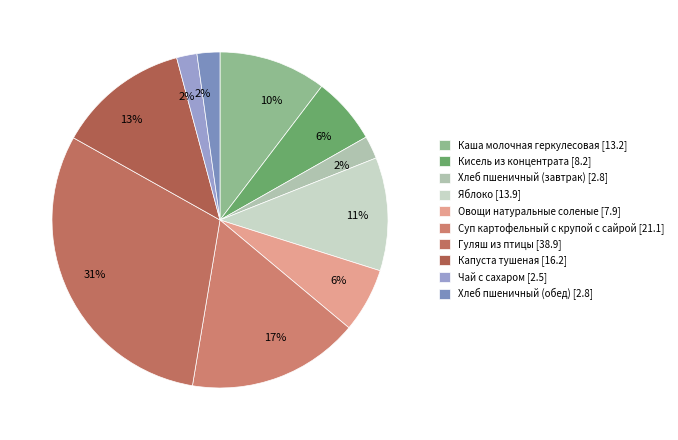

Approximately how many times larger is the value at Гуляш из птицы compared to Капуста тушеная?

2.4